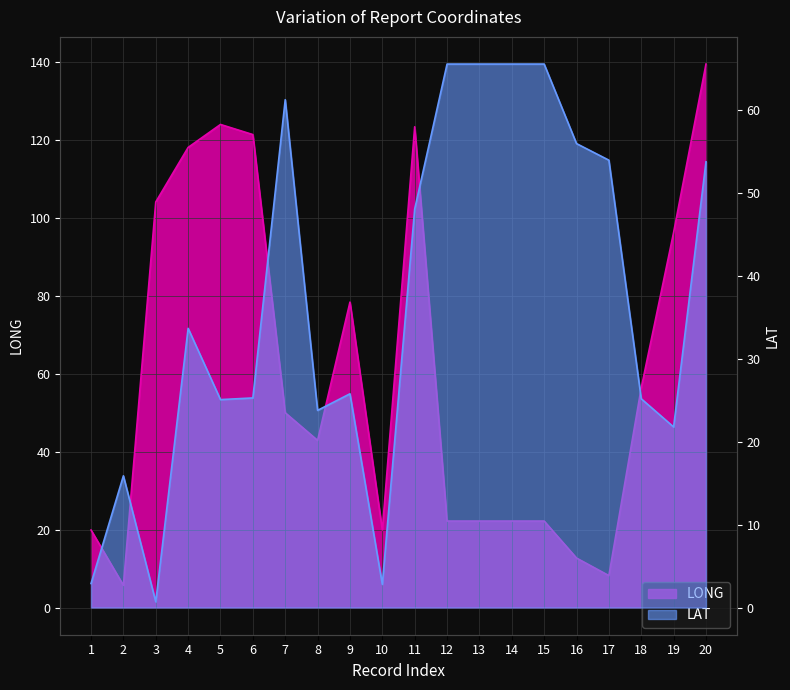

Where is the first local minimum for LONG?

2